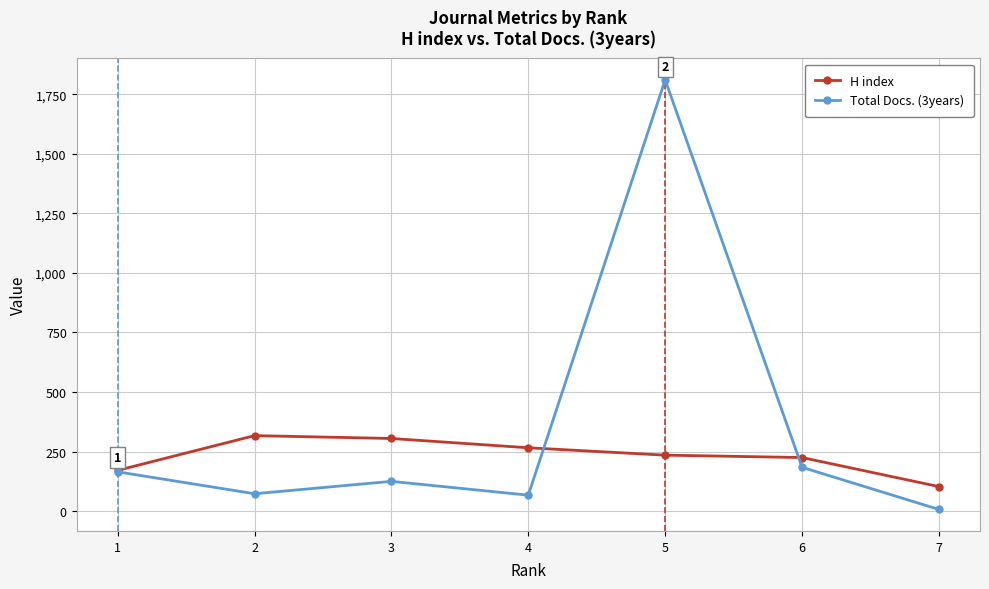

Is the value of Total Docs. (3years) at 3 greater than the value of H index at 4?

No